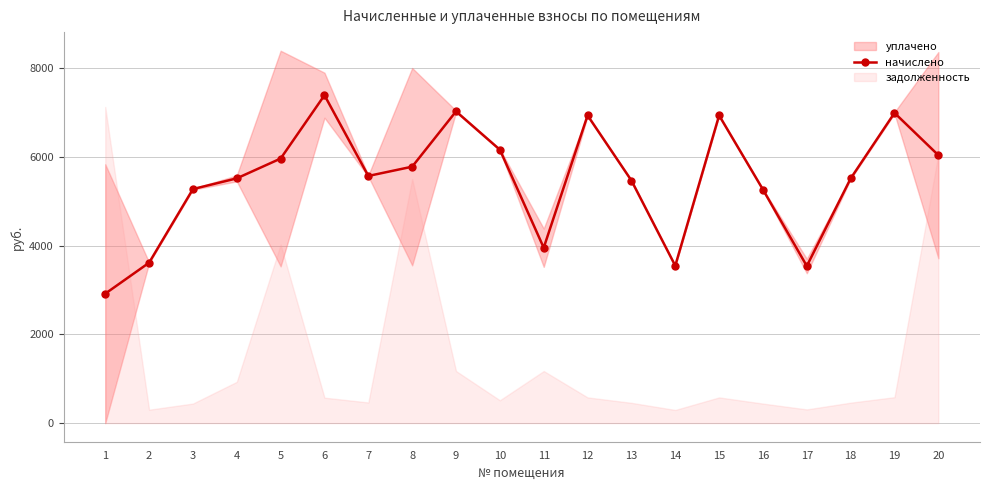

Reading left to right, list all the values displayed in this chart.

1=2915.3	2=3612.4	3=5271.3	4=5512.7	5=5958.8	6=7385.1	7=5566.6	8=5775.7	9=7020.8	10=6157.4	11=3950.2	12=6929.9	13=5464.1	14=3544.5	15=6929.9	16=5259.9	17=3538.0	18=5509.8	19=6986.8	20=6034.7